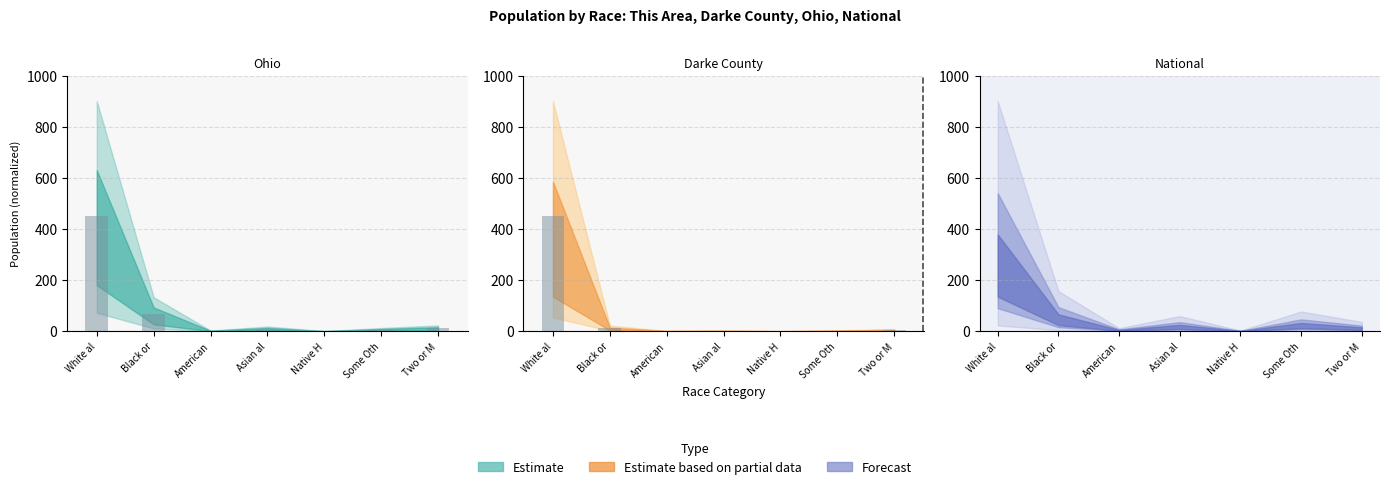

At how many categories does at least one series exceed 201?

1